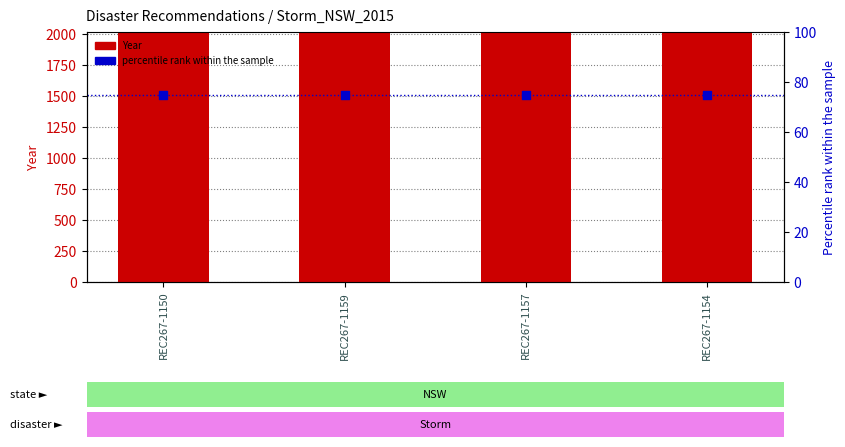

At which category is the sum across all series the highest?

REC267-1150